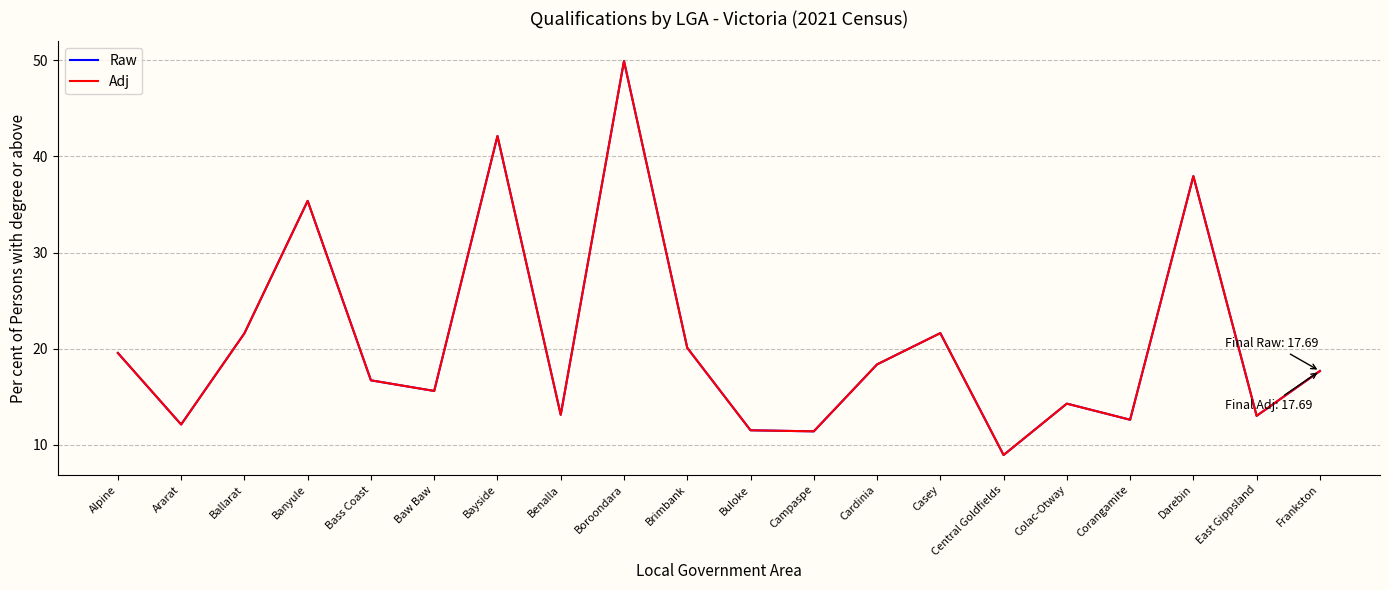

Does the chart display data point markers on the line(s)?

No